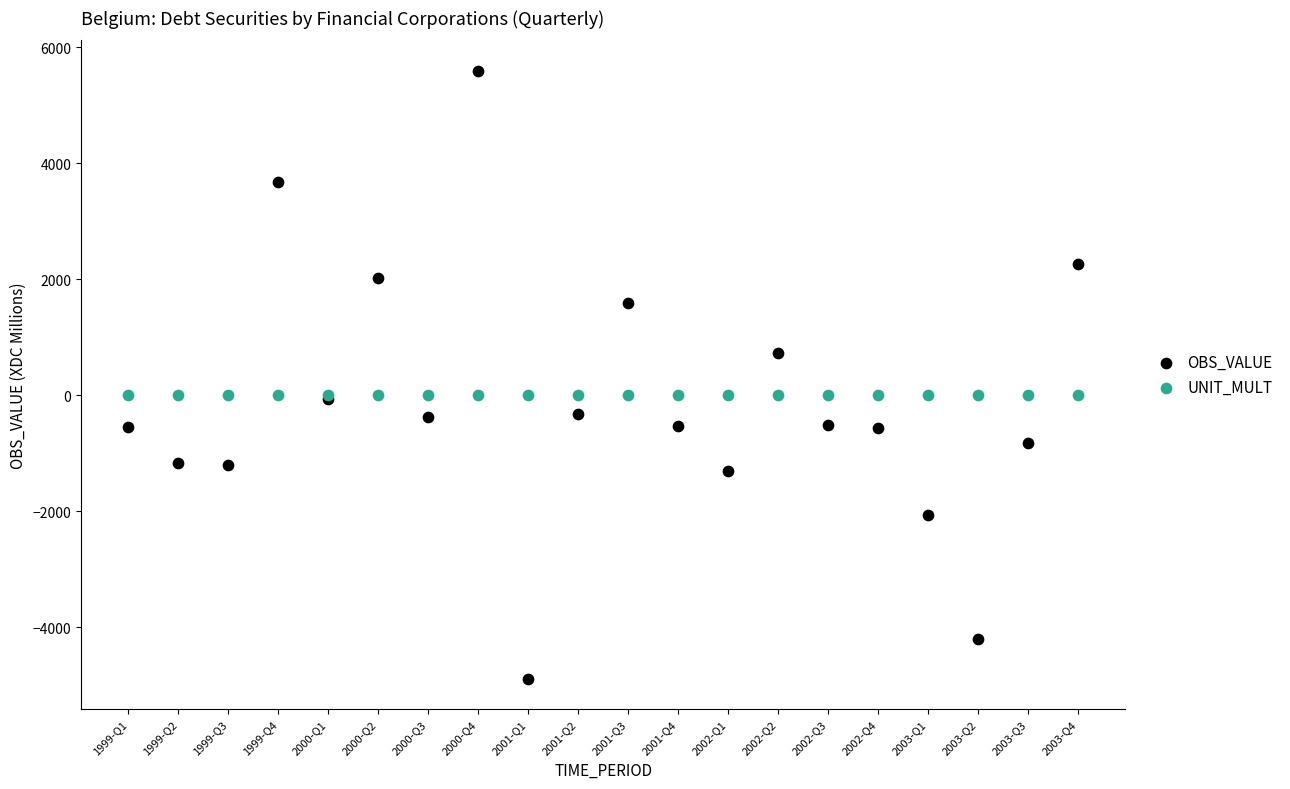

Which series contains the highest Y value?

OBS_VALUE